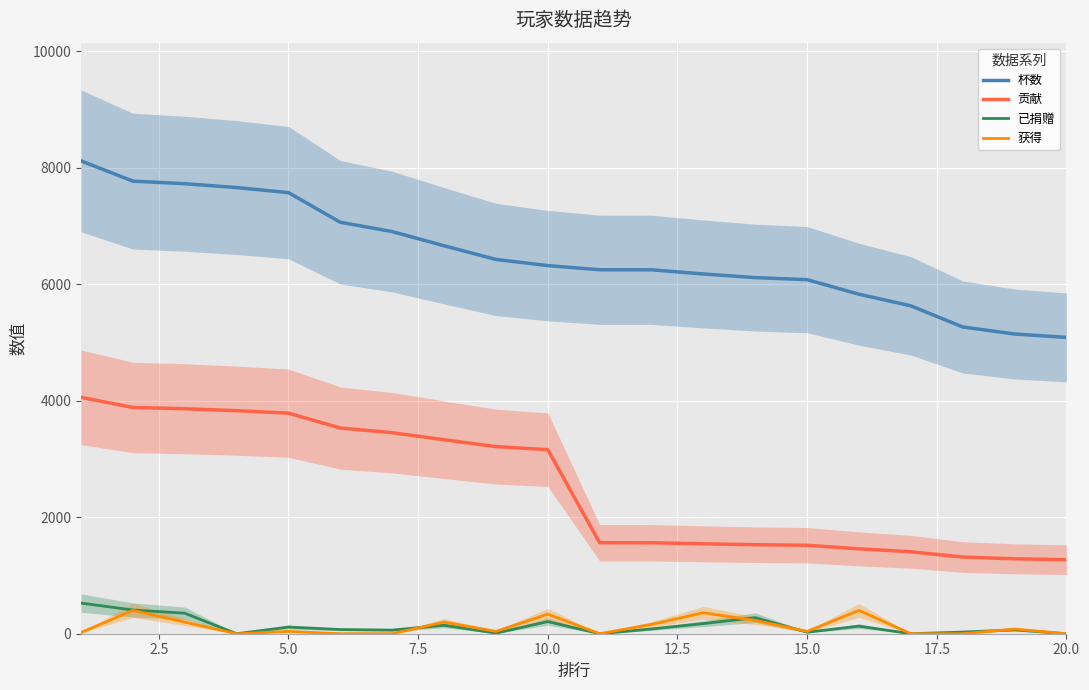

Rank the series by their maximum value, from highest to lowest.

杯数, 贡献, 已捐赠, 获得